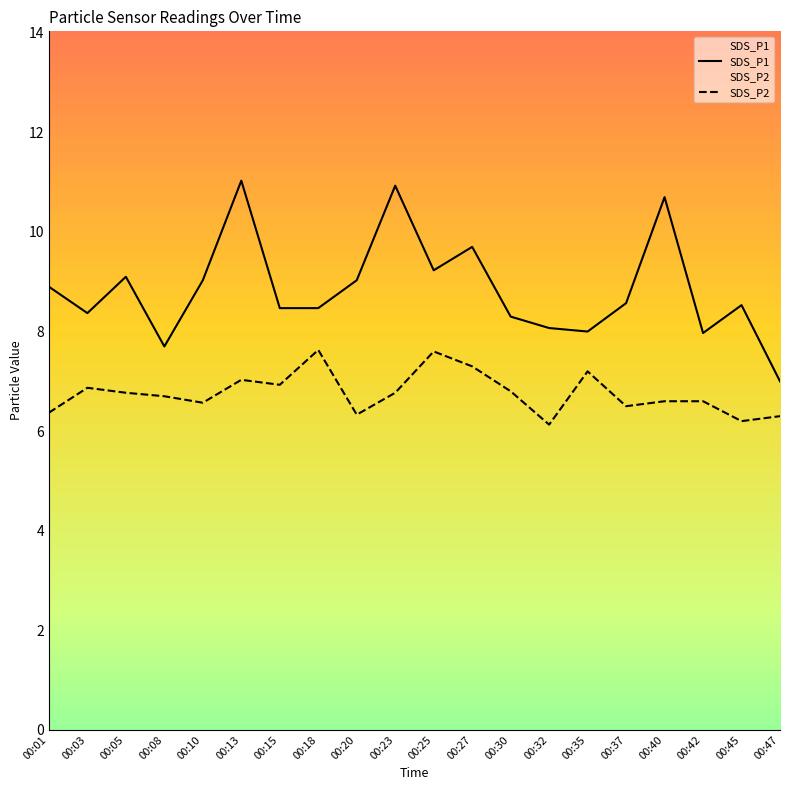

Which series has the largest total across all categories?

SDS_P1